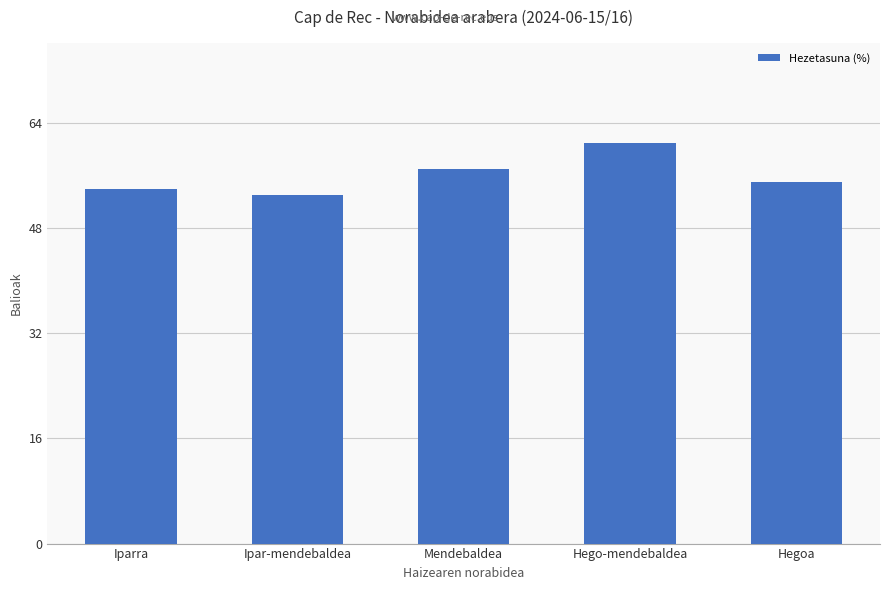

How many bars are there in total?

5